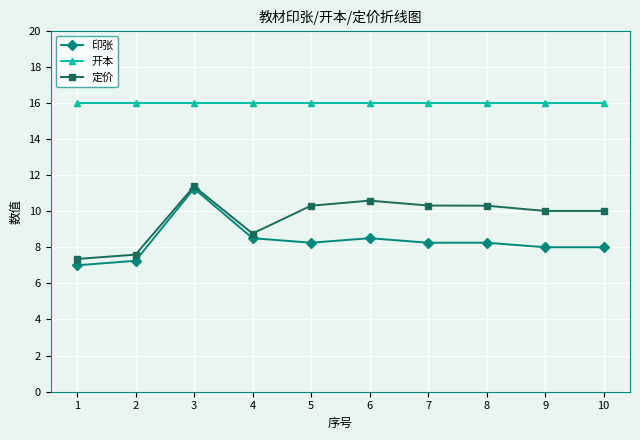

What is the value of the 定价 point at the 6th from the left?

10.6